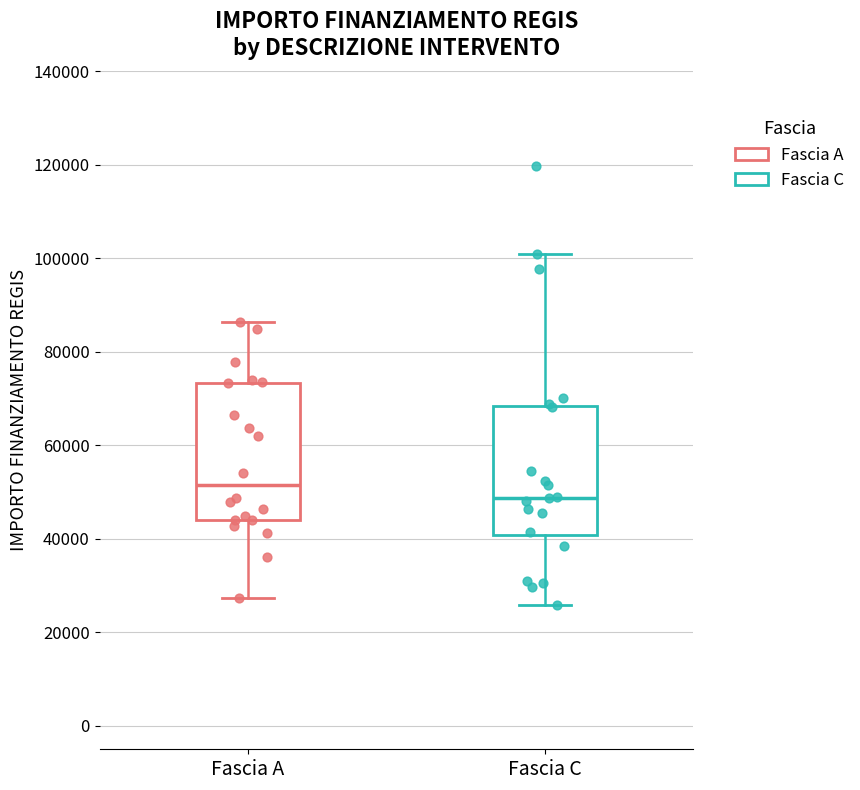

Reading left to right, read every box against the y-axis: the position of its median line, the range the box covers, and the ends of its whiskers. The values are not printed on the chart, so give them approximately, as read against the axis.

Fascia A: median 52000, box 44000 to 74000, whiskers 28000 to 86000
Fascia C: median 48000, box 40000 to 68000, whiskers 26000 to 100000